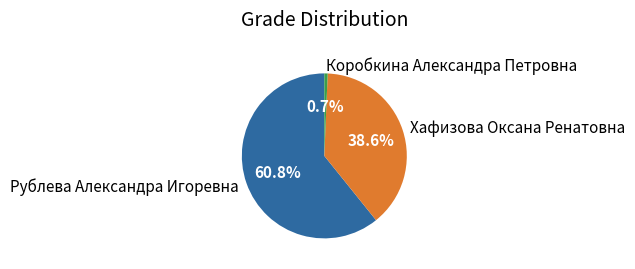

The Коробкина Александра Петровна slice represents 11% of the pie. True or false?

False